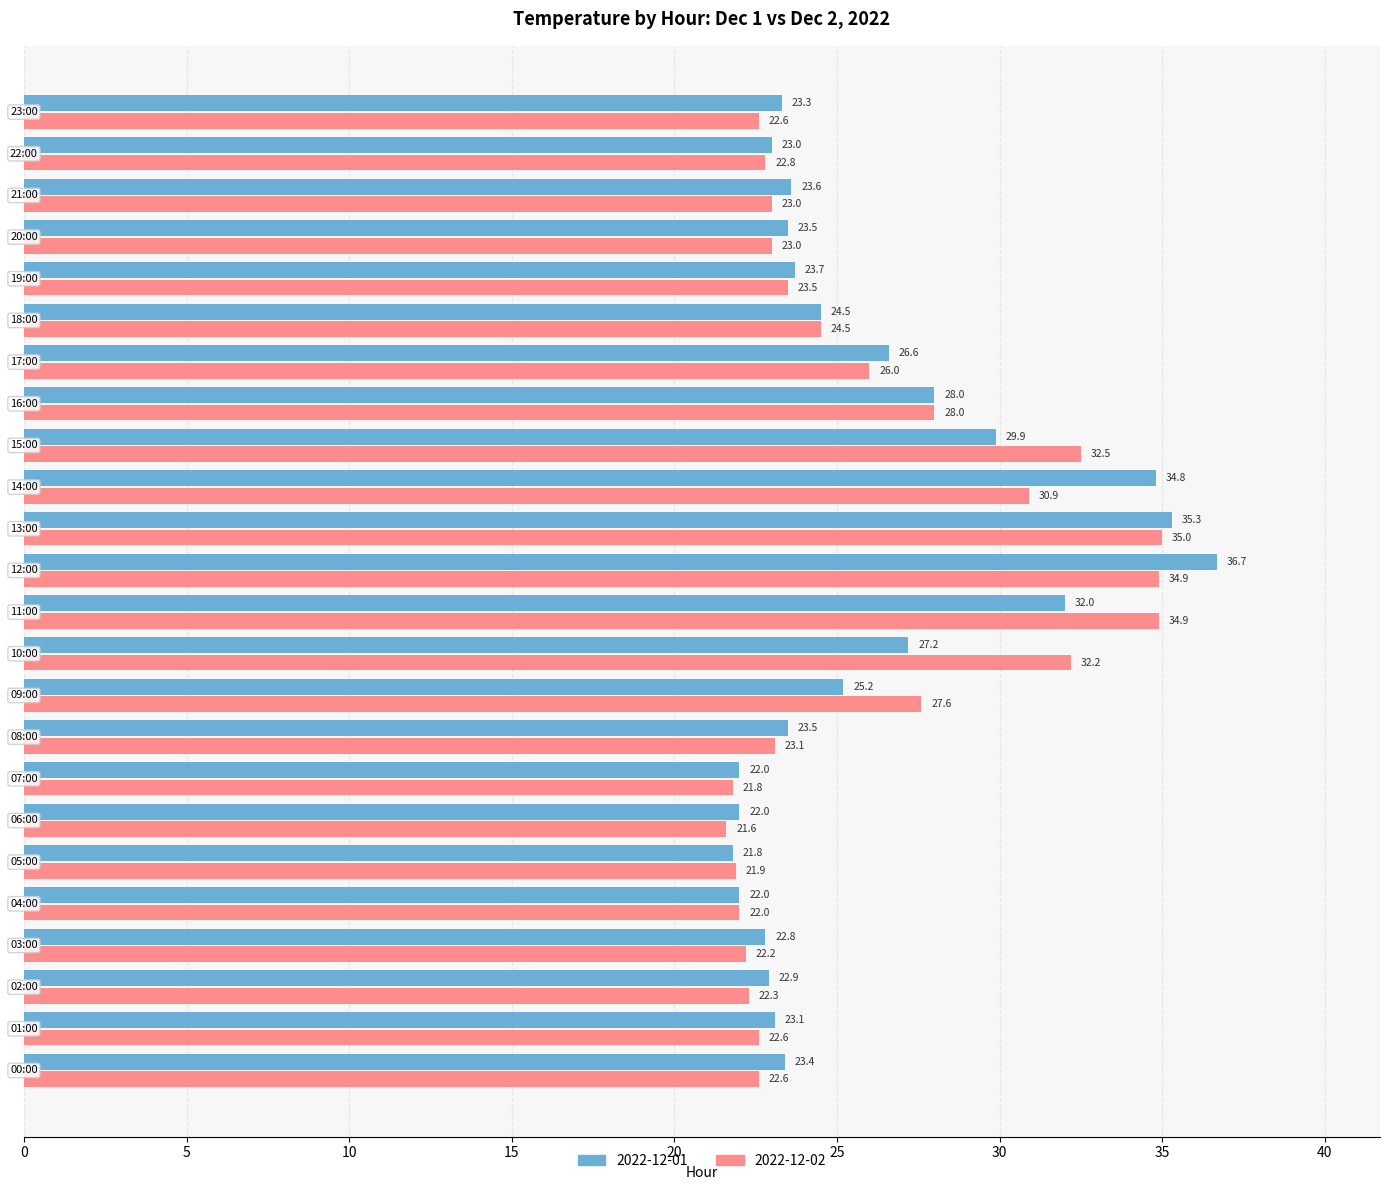

Which series has the largest total across all categories?

2022-12-02